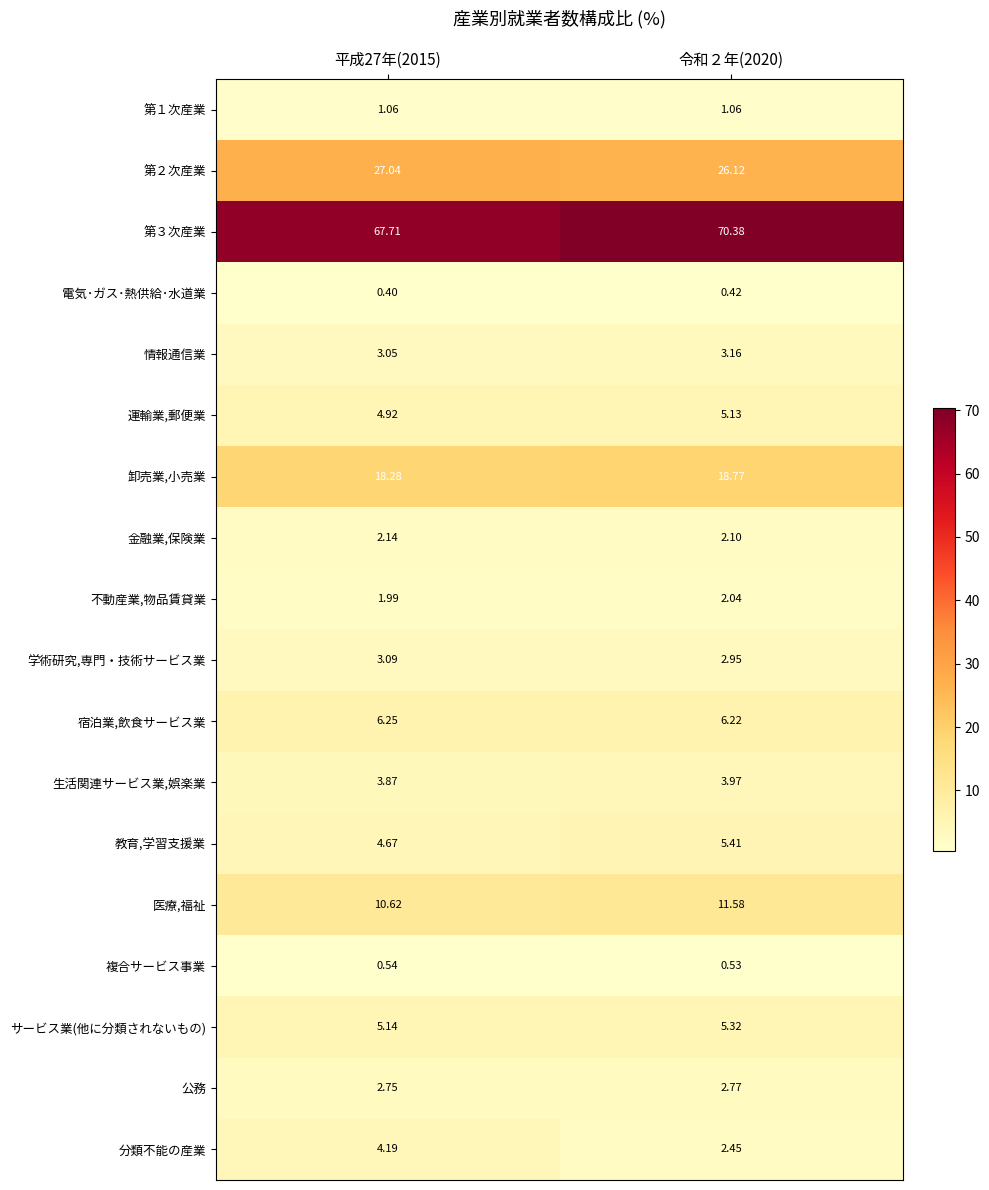

How many values in the 教育,学習支援業 series are below 5?

1